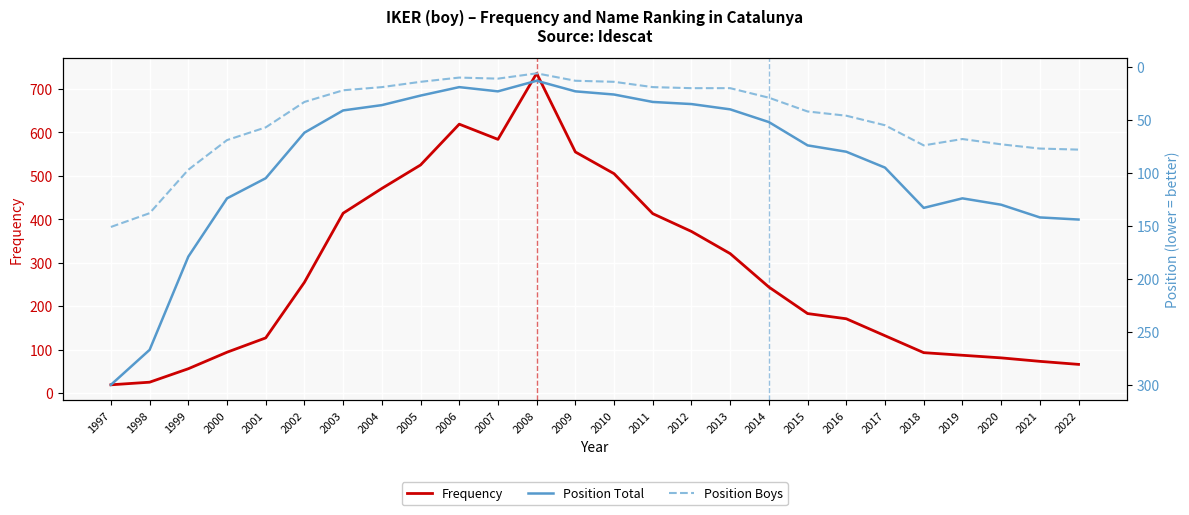

What is the average value of the Frequency series?

278